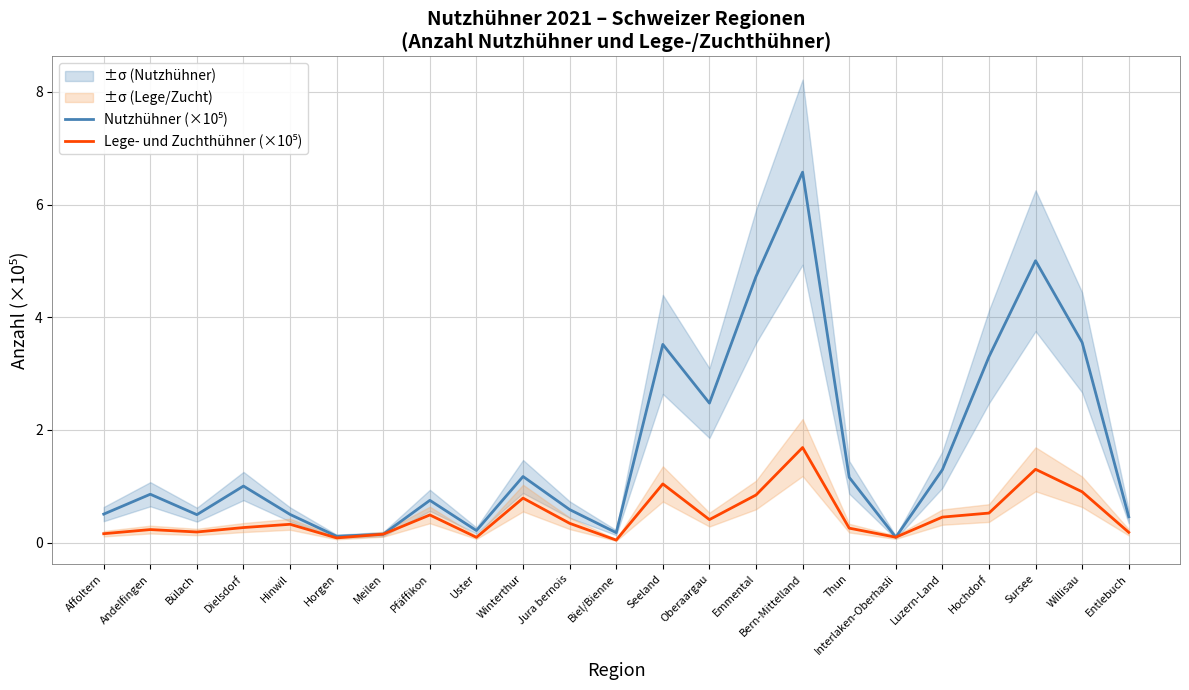

How many data points does each series have?

23